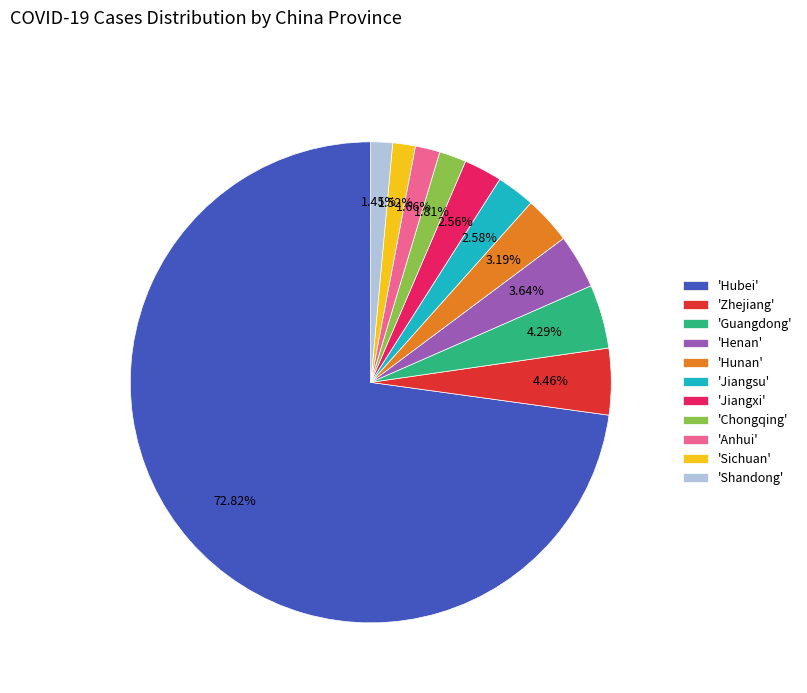

How many segments does this pie chart have?

11